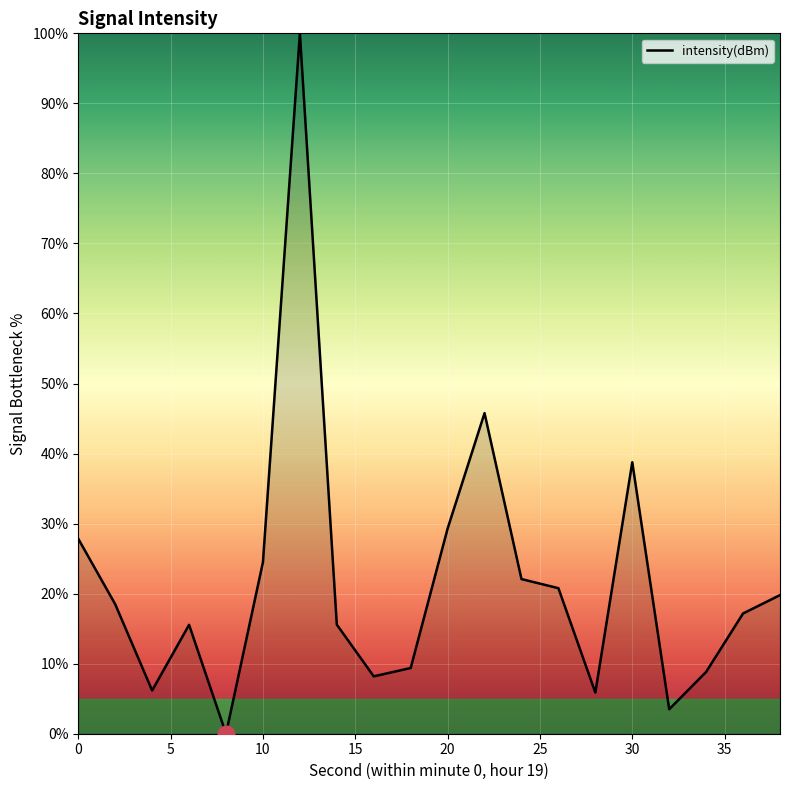

What is the greatest value displayed?

100.0